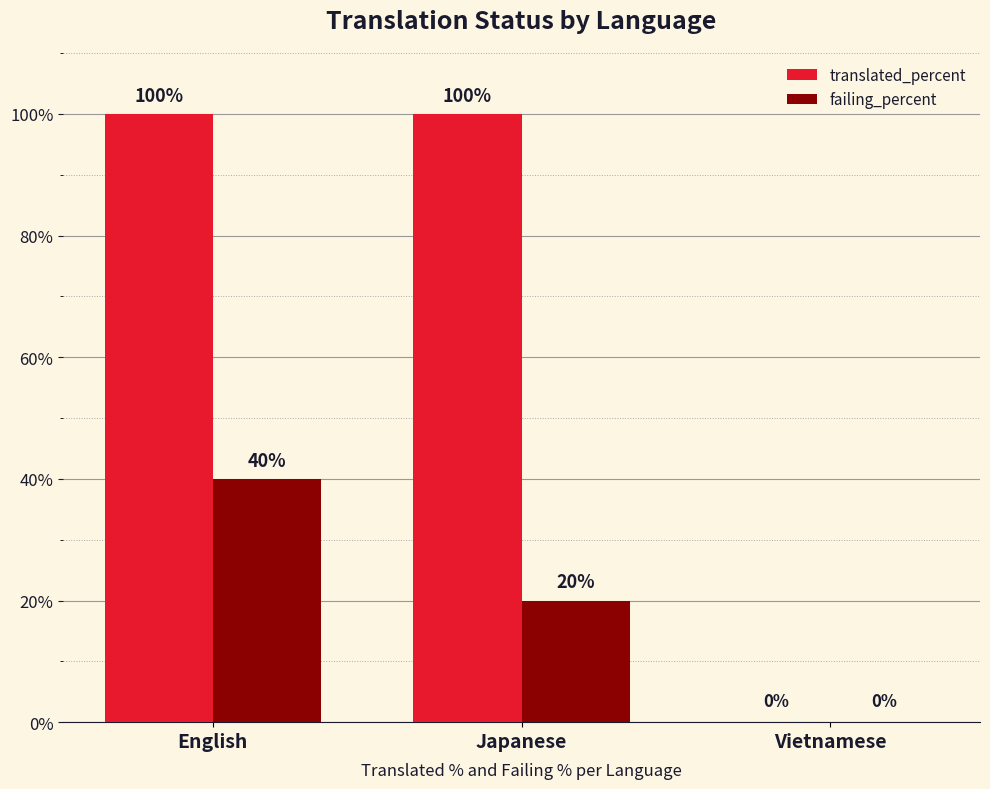

Which series has the largest range (max minus min)?

translated_percent